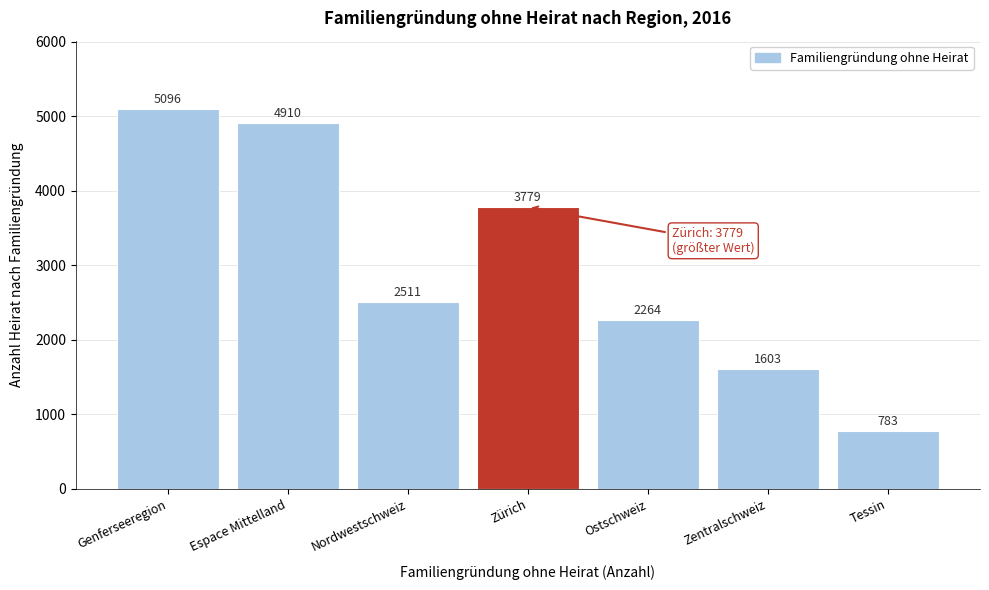

Reading left to right, extract all data points from this chart.

Genferseeregion=5096	Espace Mittelland=4910	Nordwestschweiz=2511	Zürich=3779	Ostschweiz=2264	Zentralschweiz=1603	Tessin=783